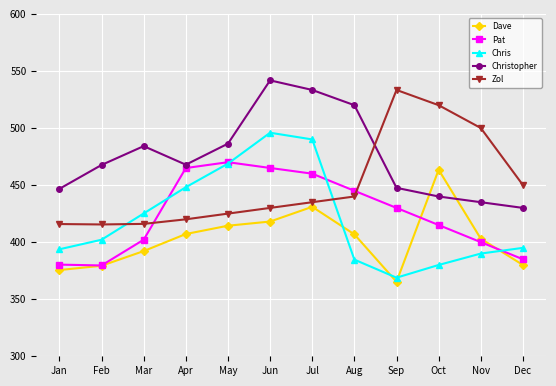

What is the spread (max minus min) of values at Jul?

102.4